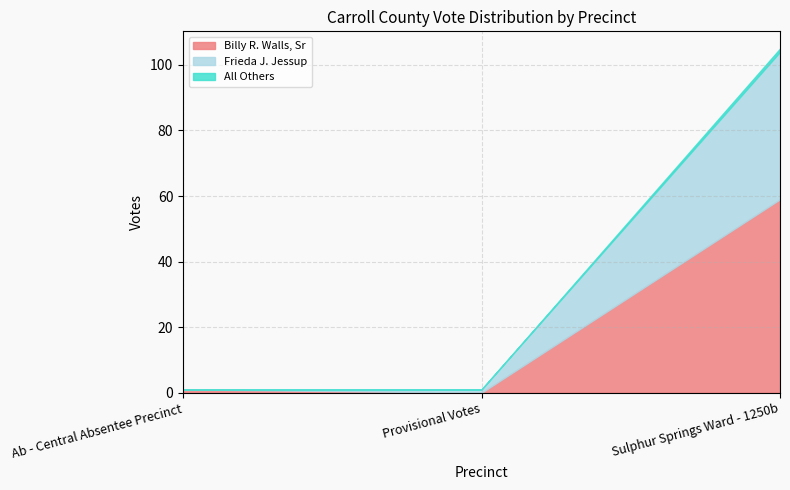

At which label does Frieda J. Jessup reach its minimum?

Ab - Central Absentee Precinct